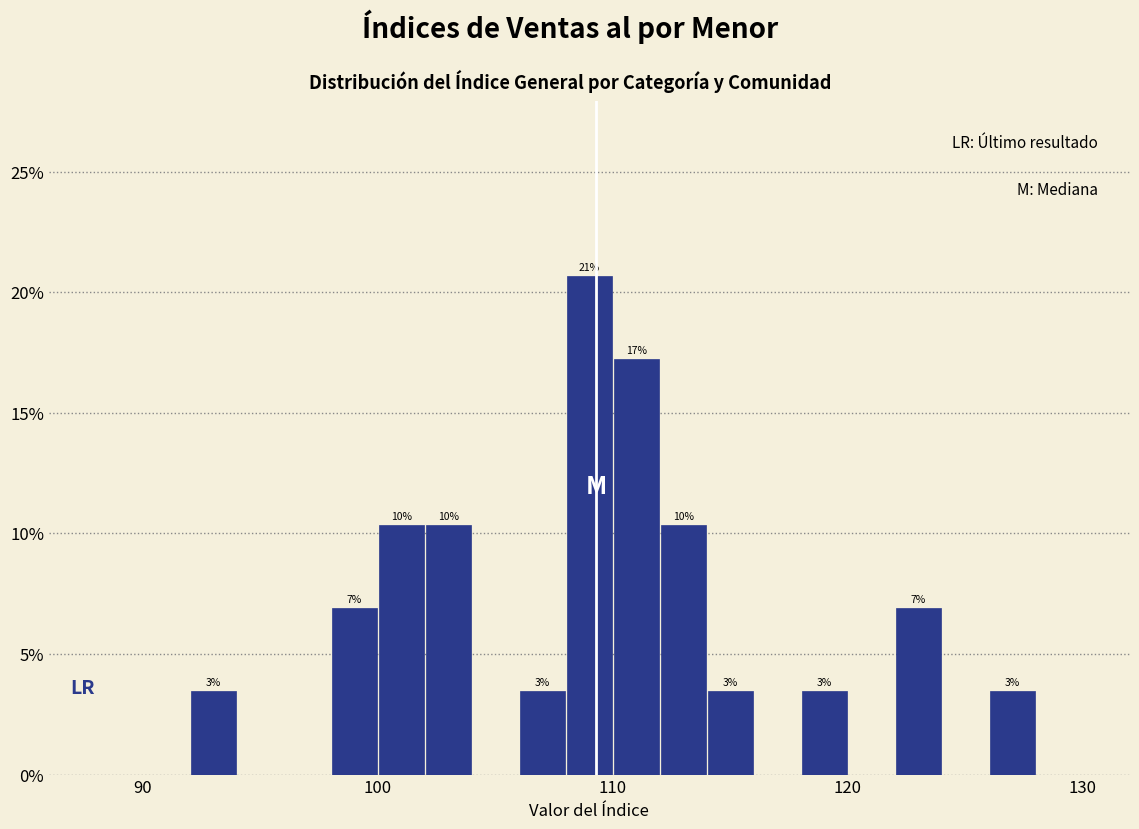

Read against the x-axis, roughly where is the centre of the tallest bar?

109